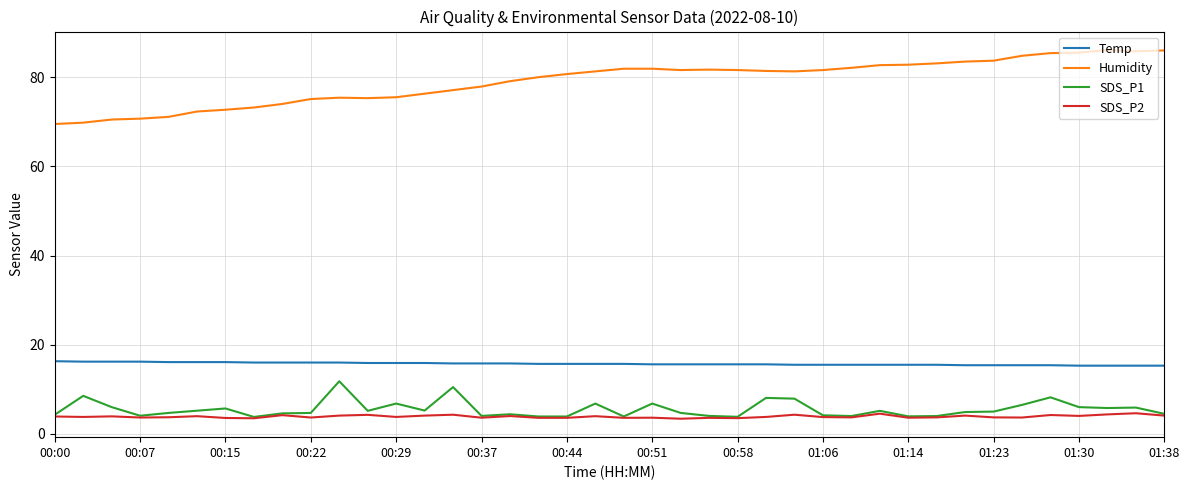

What is the smallest value displayed?

3.4